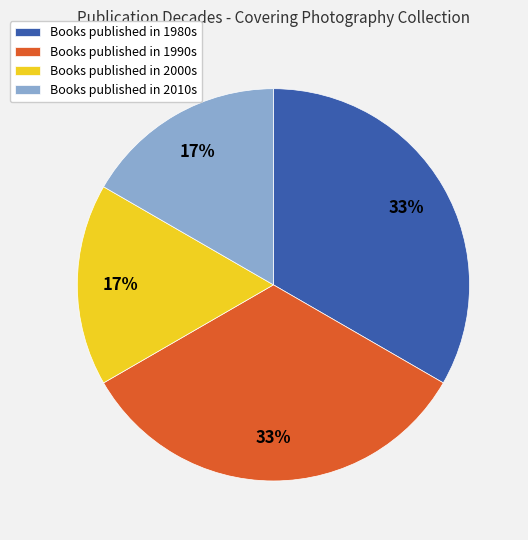

Is there a majority slice in this chart?

No